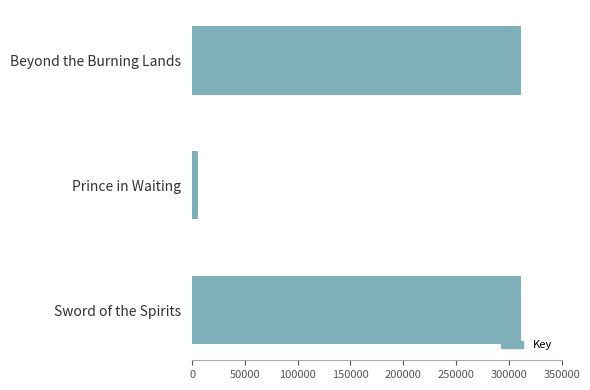

Where is the data nearest to the value 158658?

Beyond the Burning Lands